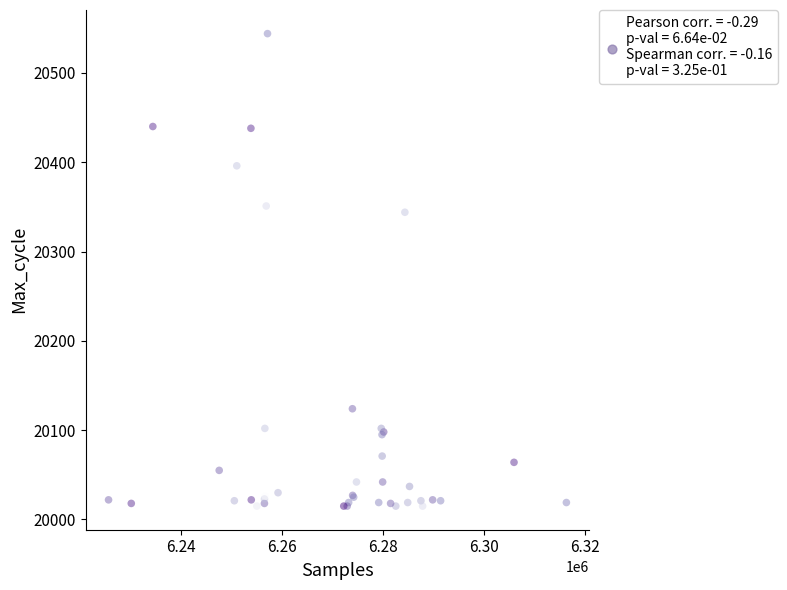

What Y value in the scatter plot is closest to 20279?

20344